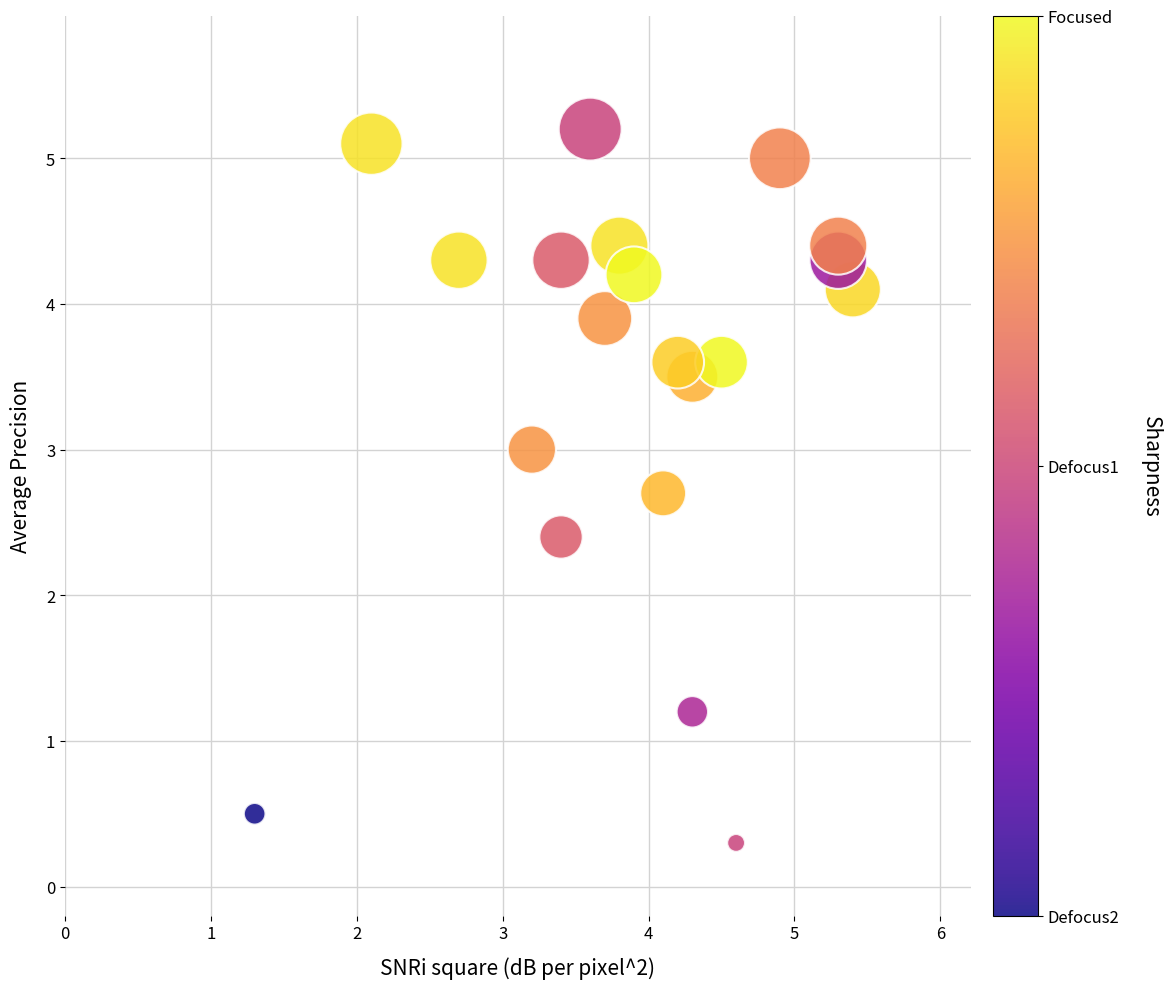

What Y value in the scatter plot is closest to 2?

2.4